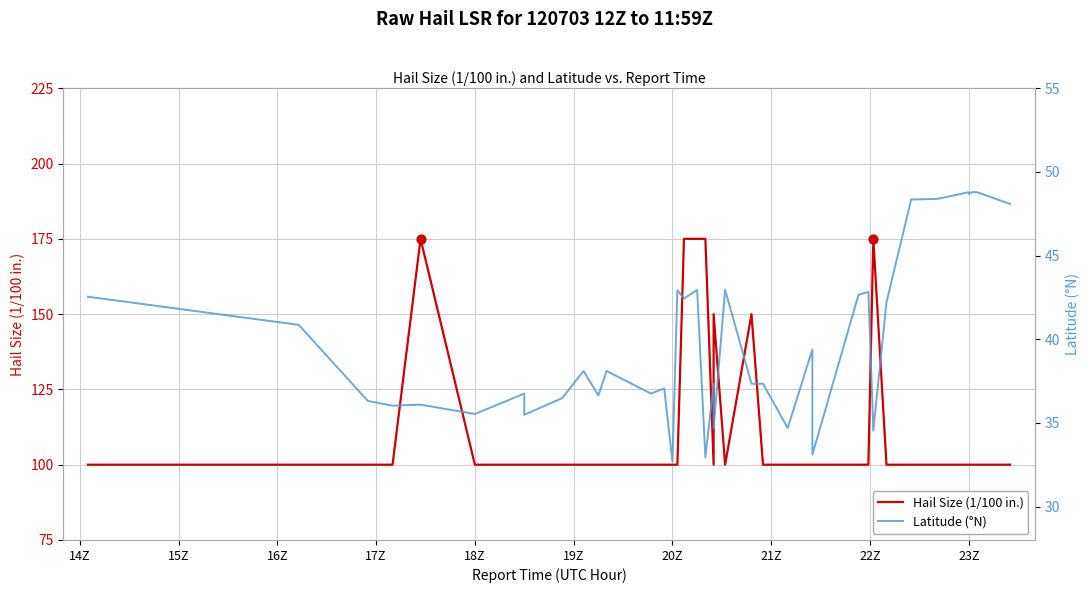

Is the value of Hail Size (1/100 in.) at 19Z greater than the value of Latitude (°N) at 15?

Yes